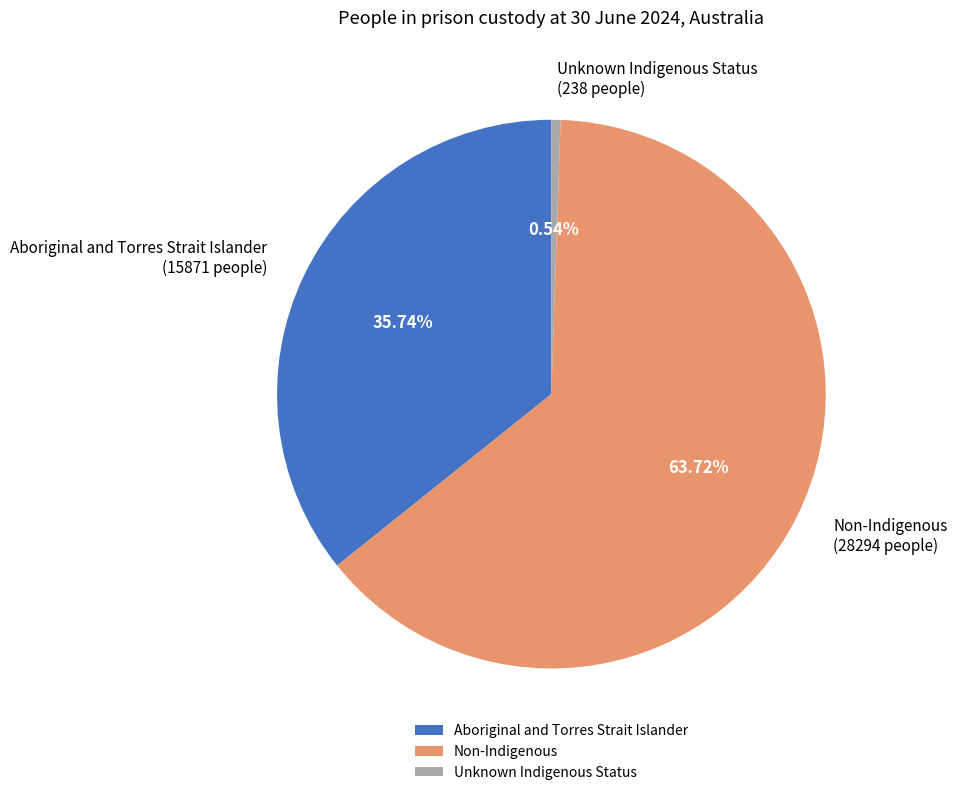

To the nearest percent, what is the combined percentage of Non-Indigenous and Aboriginal and Torres Strait Islander?

99%